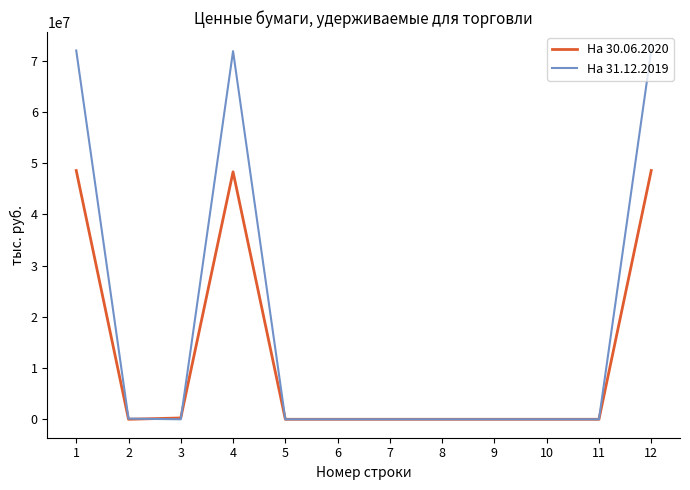

What is the average value of the На 31.12.2019 series?

17993471.5